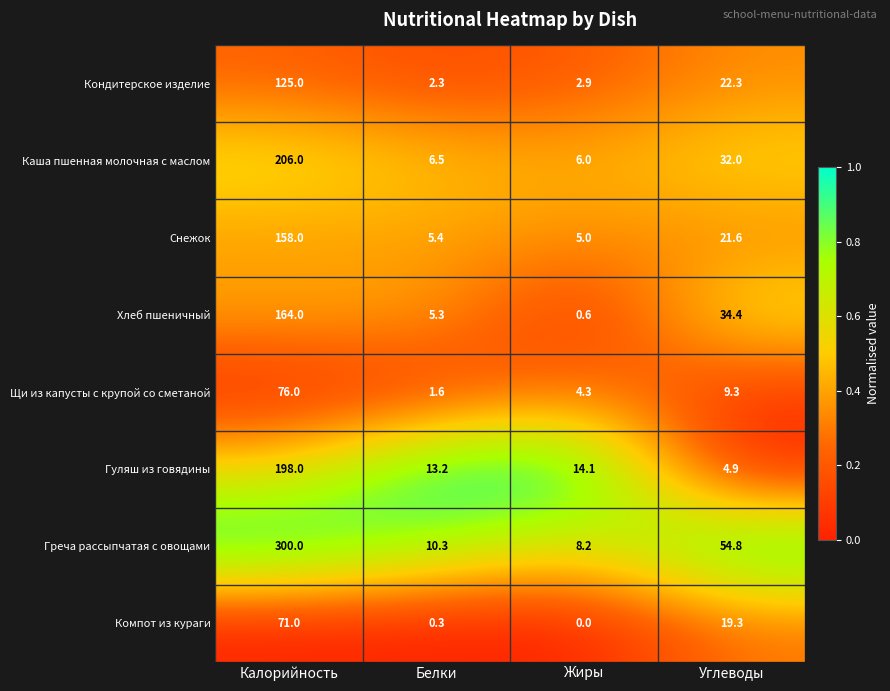

Which series has the largest range (max minus min)?

Греча рассыпчатая с овощами